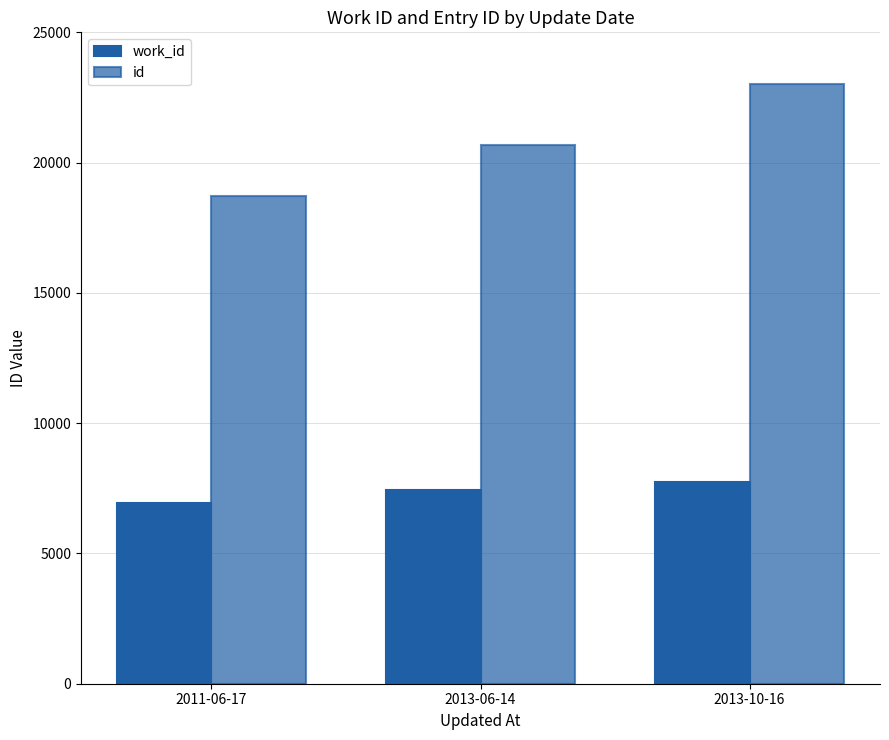

Which has a higher value, 2011-06-17 or 2013-06-14?

2013-06-14